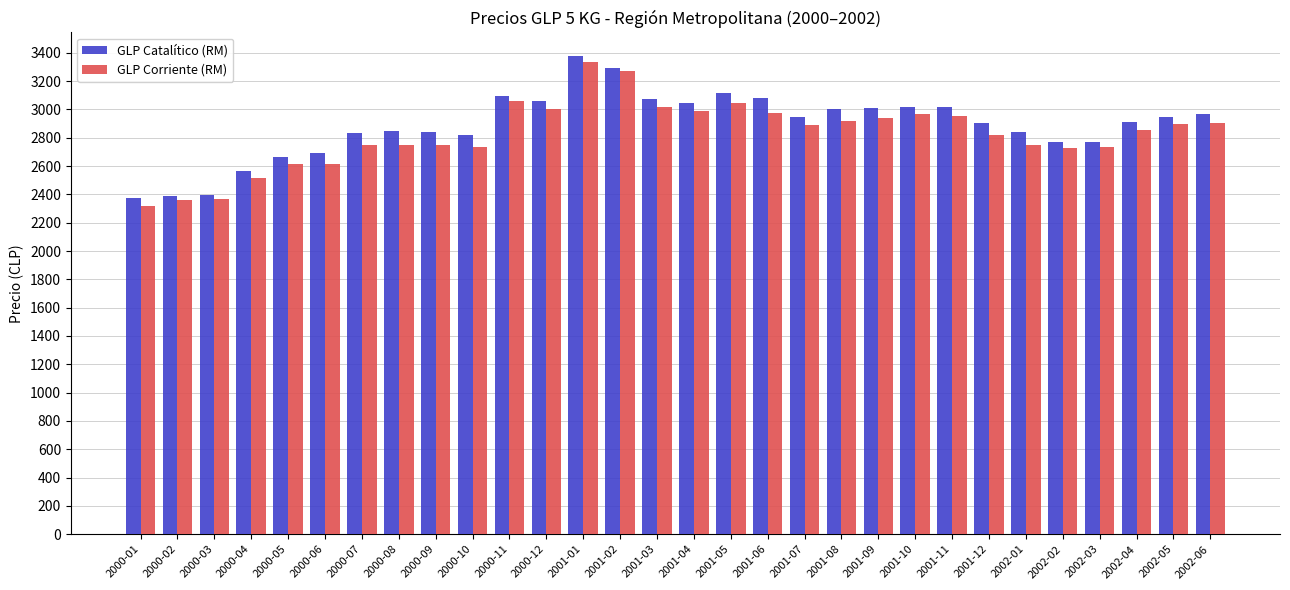

What is the difference between the highest and lowest values at 2000-06?

78